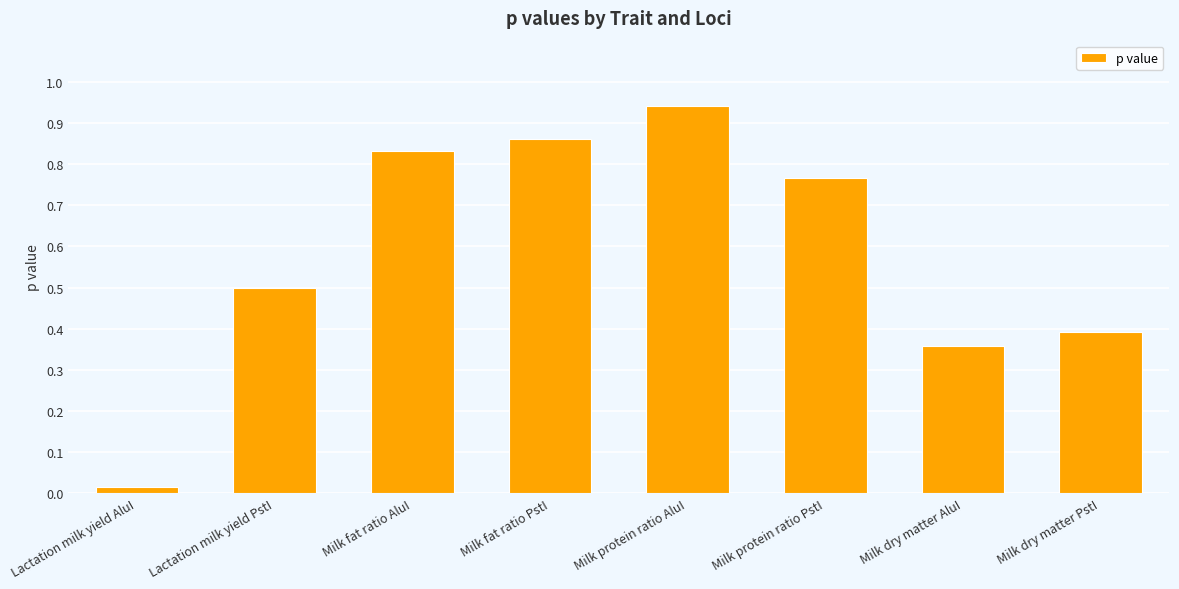

How many bars are there in total?

8